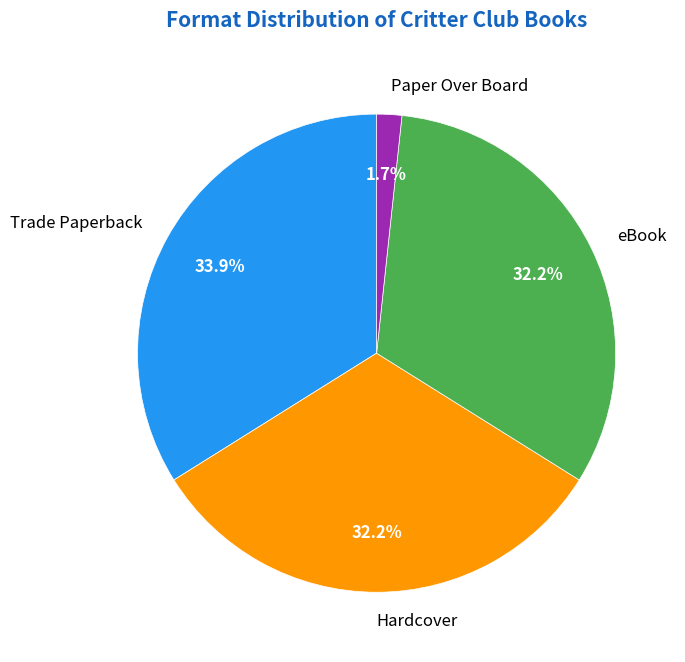

To the nearest percent, what percentage of the pie is Trade Paperback?

34%